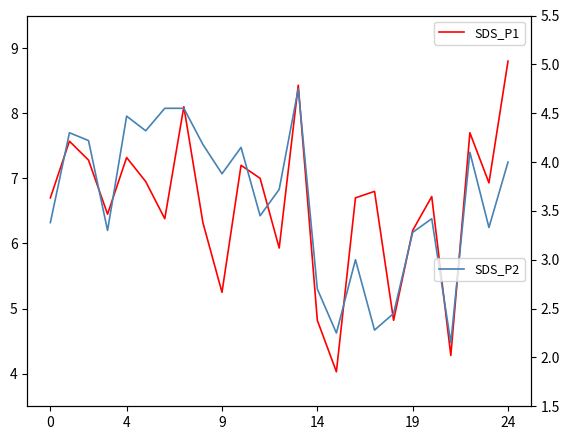

List the series in order of their peak value, highest first.

SDS_P1, SDS_P2